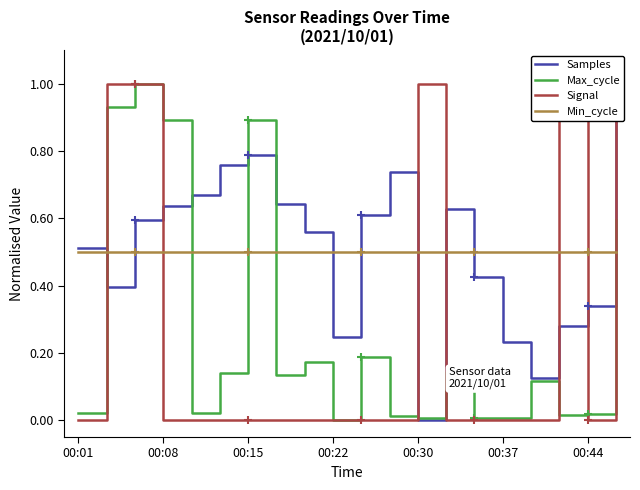

How many intersections are there between Max_cycle and Samples?

6